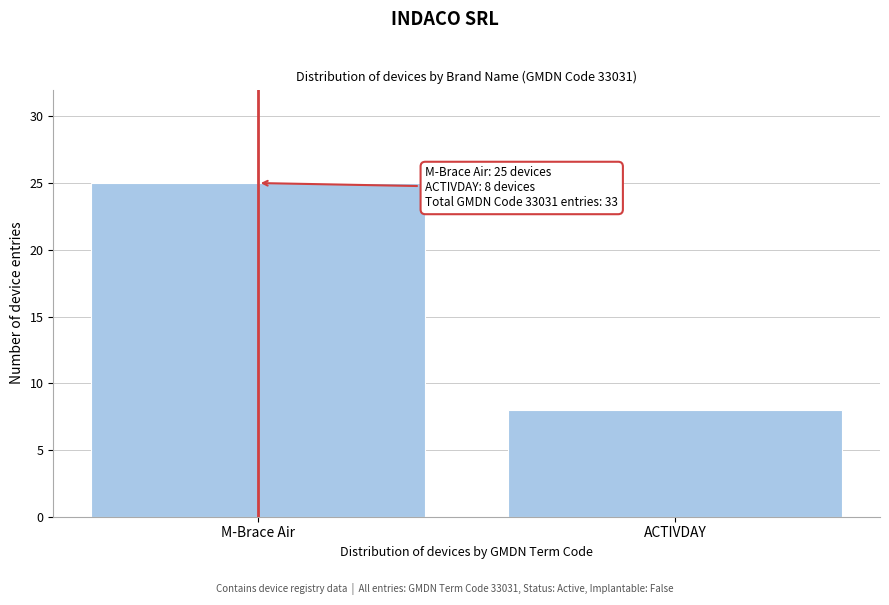

Reading left to right, transcribe all the data shown in this chart.

M-Brace Air=25	ACTIVDAY=8